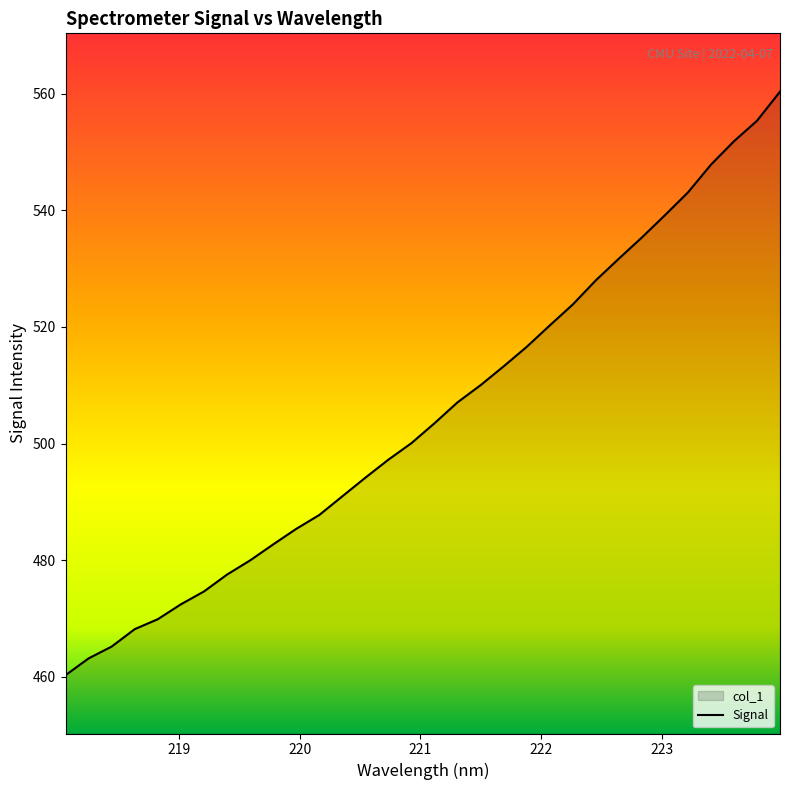

What is the difference between the maximum and minimum values?

100.1